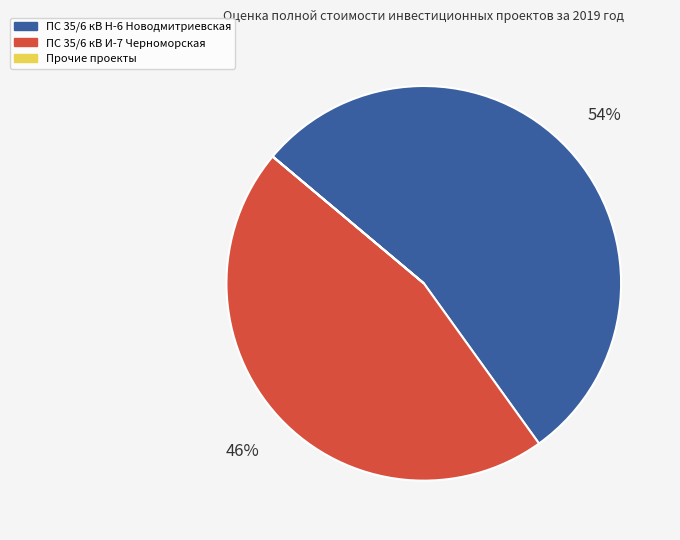

True or false: ПС 35/6 кВ И-7 Черноморская accounts for 46% of the total.

True